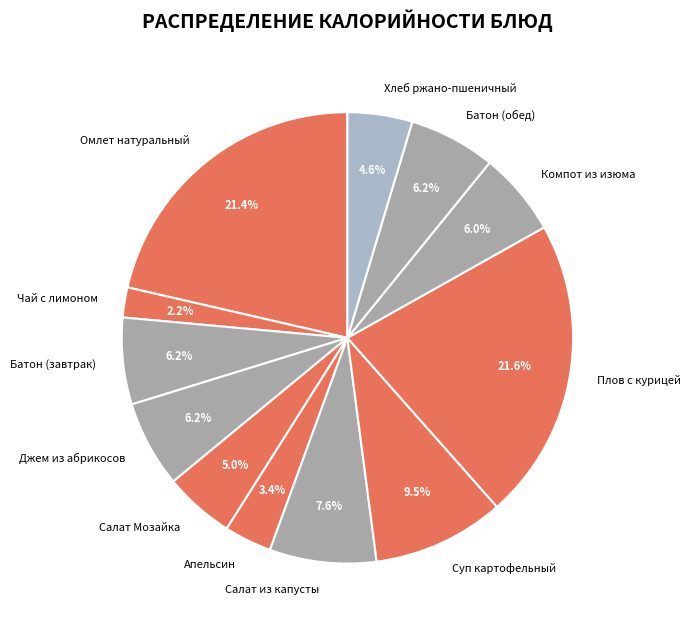

Does Салат из капусты represent more than half of the total?

No